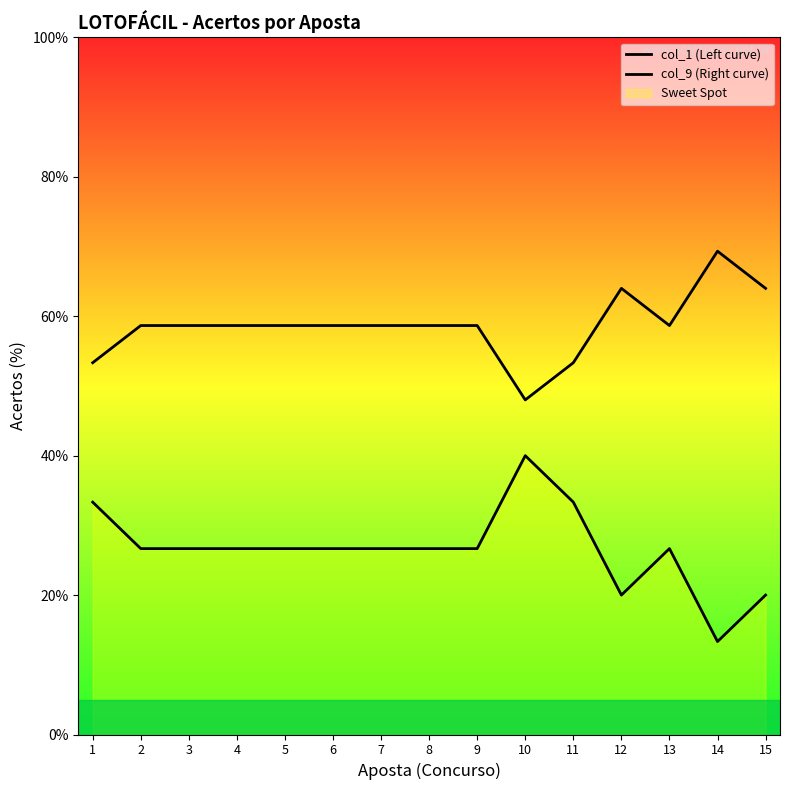

Reading right to left, list all the values displayed in this chart.

col_1 (Left curve): 15=20.0	14=13.3	13=26.7	12=20.0	11=33.3	10=40.0	9=26.7	8=26.7	7=26.7	6=26.7	5=26.7	4=26.7	3=26.7	2=26.7	1=33.3
col_9 (Right curve): 15=64.0	14=69.3	13=58.7	12=64.0	11=53.3	10=48.0	9=58.7	8=58.7	7=58.7	6=58.7	5=58.7	4=58.7	3=58.7	2=58.7	1=53.3